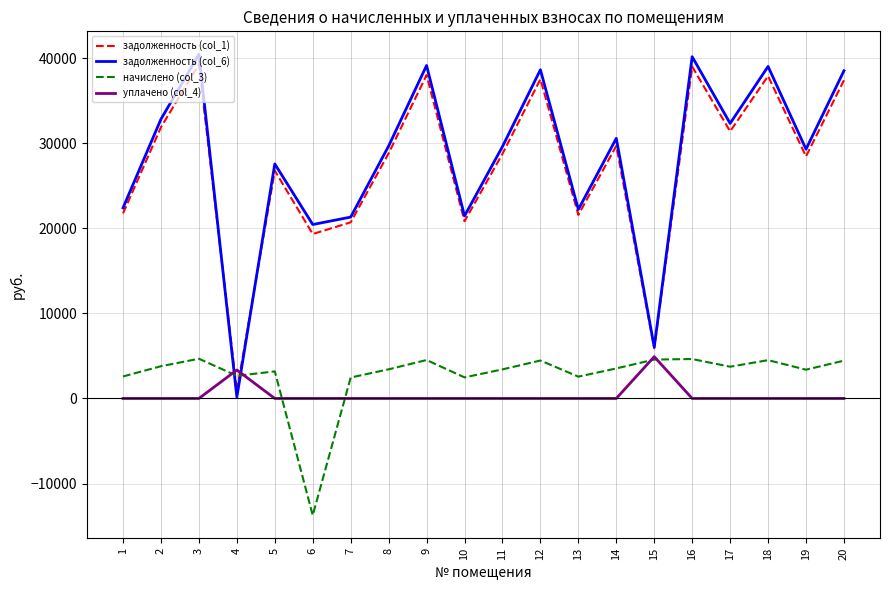

Which series has the largest range (max minus min)?

задолженность (col_6)